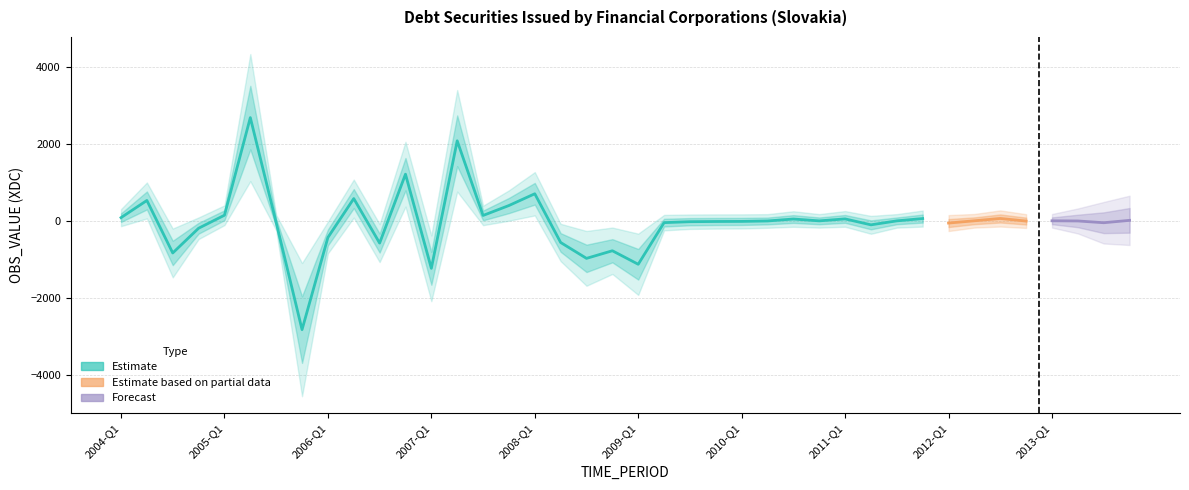

List the labels in order of value, largest first.

2005-Q2, 2007-Q2, 2006-Q4, 2008-Q1, 2006-Q2, 2004-Q2, 2007-Q4, 2005-Q1, 2007-Q3, 2004-Q1, 2012-Q3, 2011-Q4, 2011-Q1, 2010-Q3, 2013-Q4, 2012-Q2, 2013-Q1, 2010-Q4, 2011-Q3, 2013-Q2, 2010-Q2, 2012-Q4, 2010-Q1, 2009-Q4, 2009-Q3, 2005-Q3, 2009-Q2, 2013-Q3, 2012-Q1, 2011-Q2, 2004-Q4, 2006-Q1, 2008-Q2, 2006-Q3, 2008-Q4, 2004-Q3, 2008-Q3, 2009-Q1, 2007-Q1, 2005-Q4